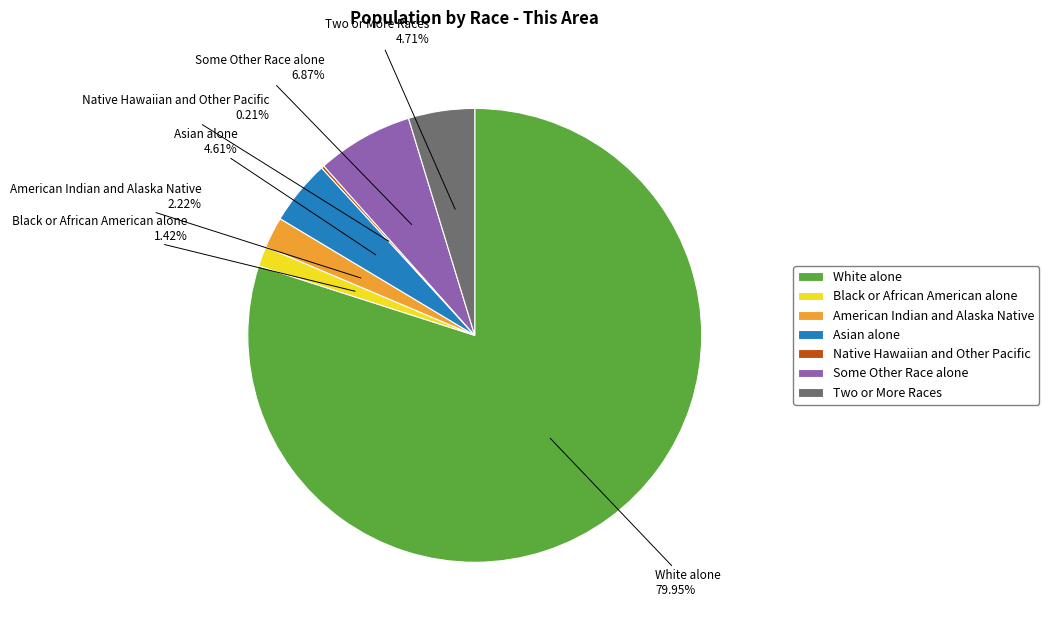

What is the majority slice?

White alone